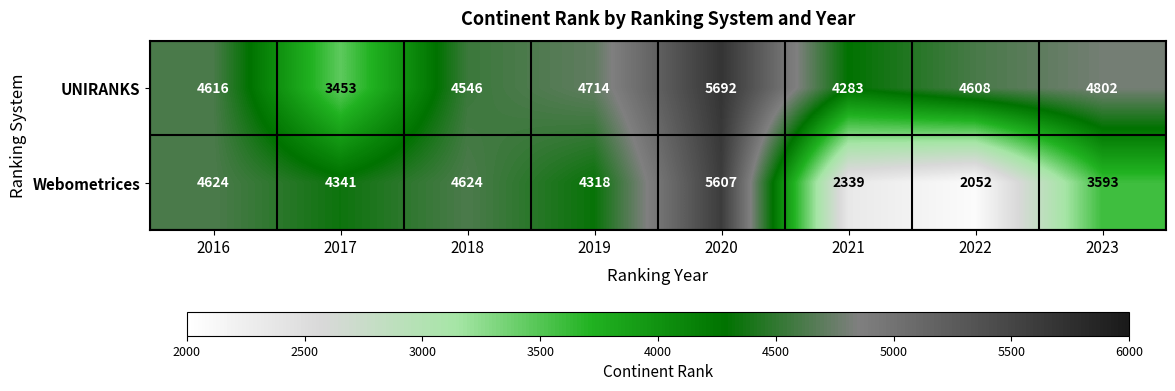

What is the difference between the maximum and minimum values in the UNIRANKS series?

2239